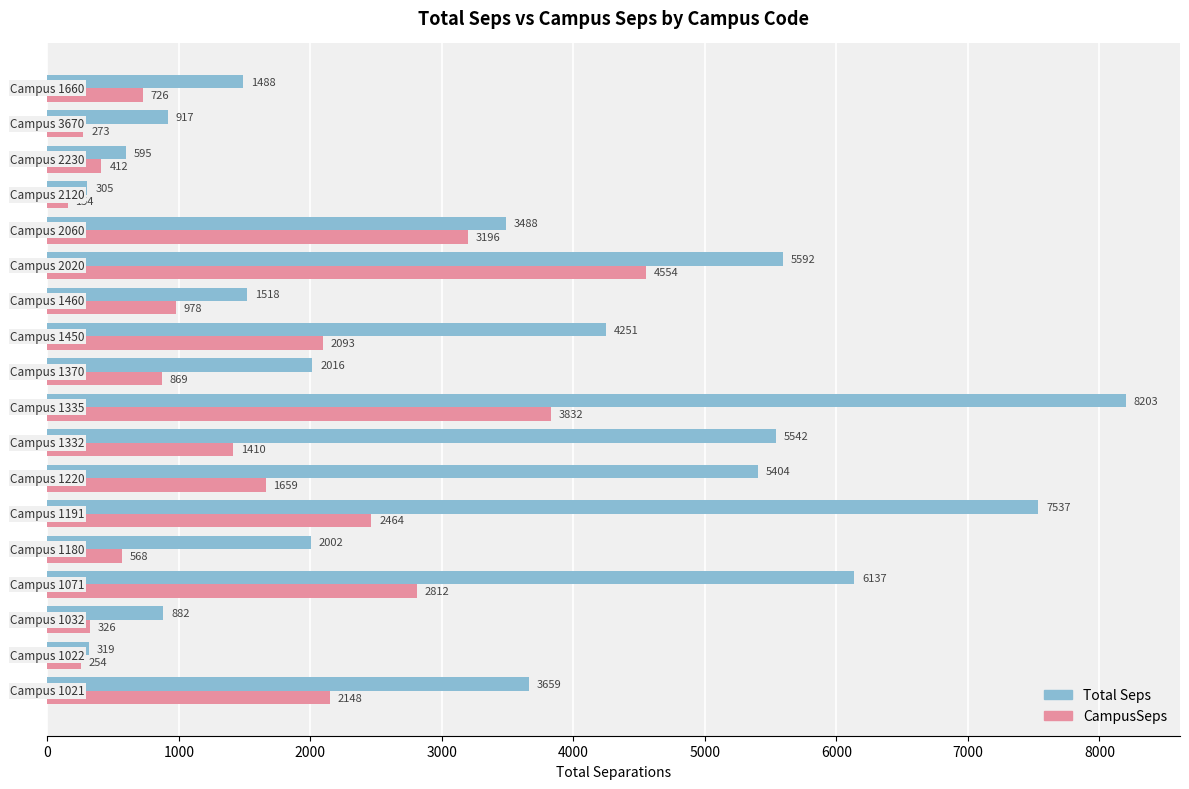

At how many categories does at least one series exceed 5580?

4